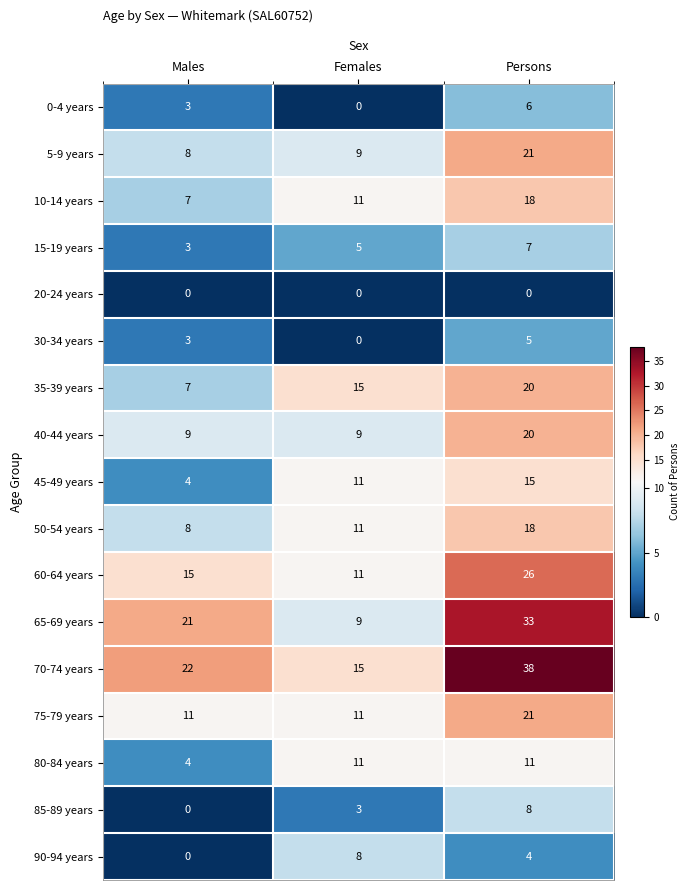

Which category has the highest value across all series?

Persons